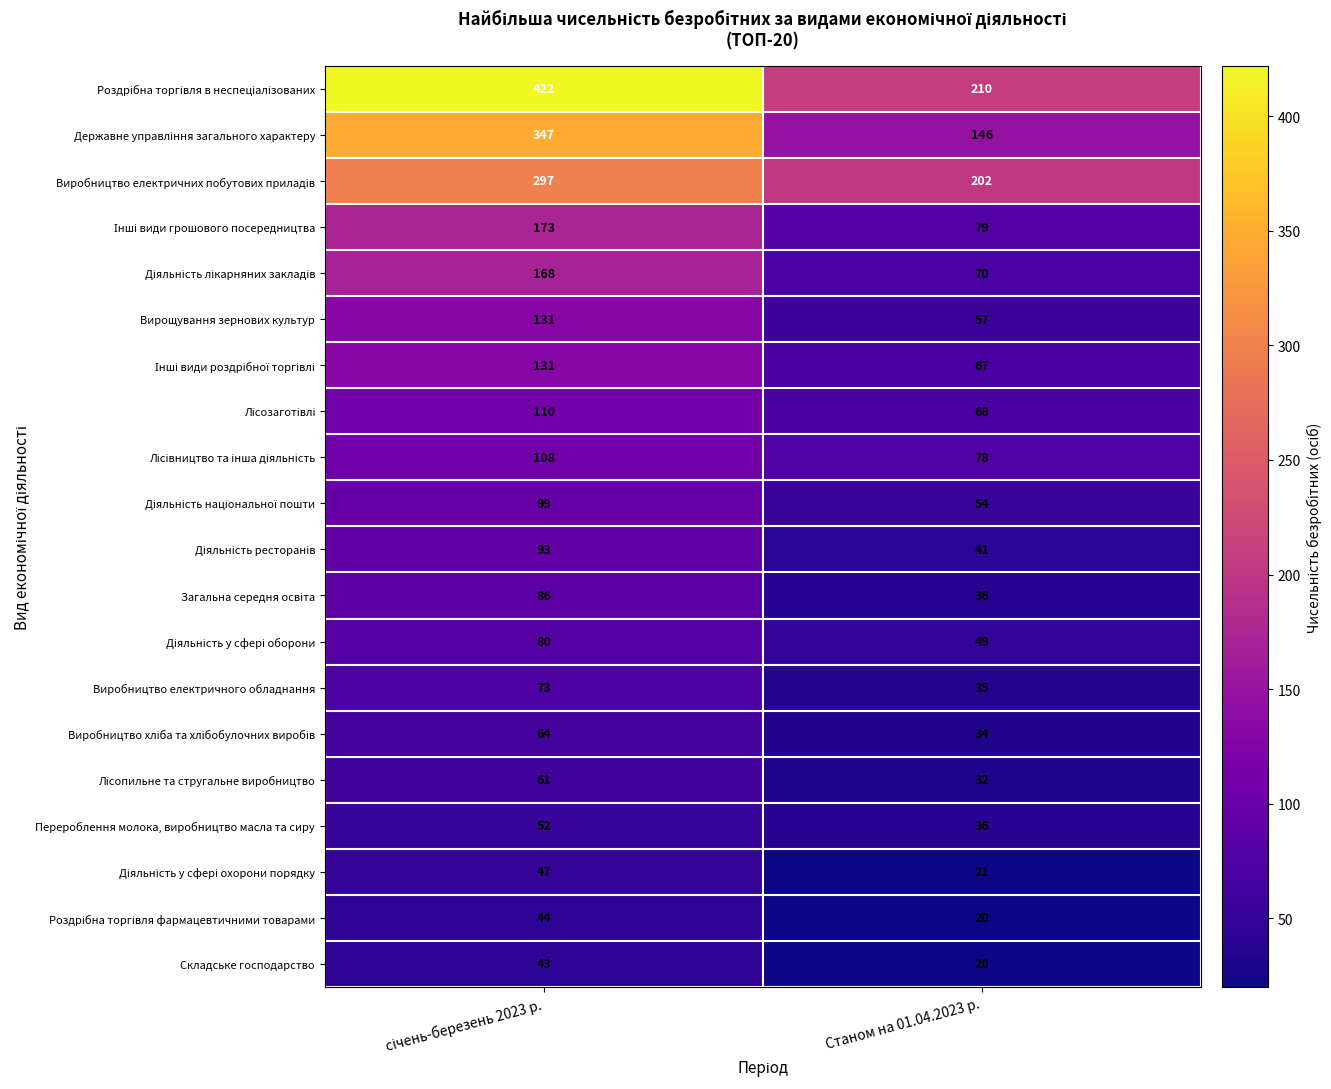

How many data points does each series have?

2